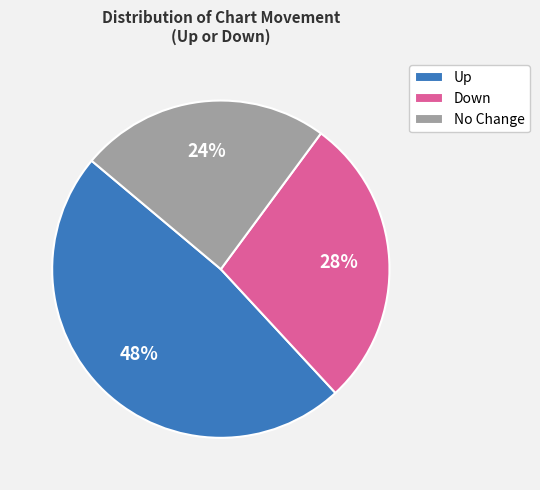

Combined, do No Change and Up account for over 50%?

Yes